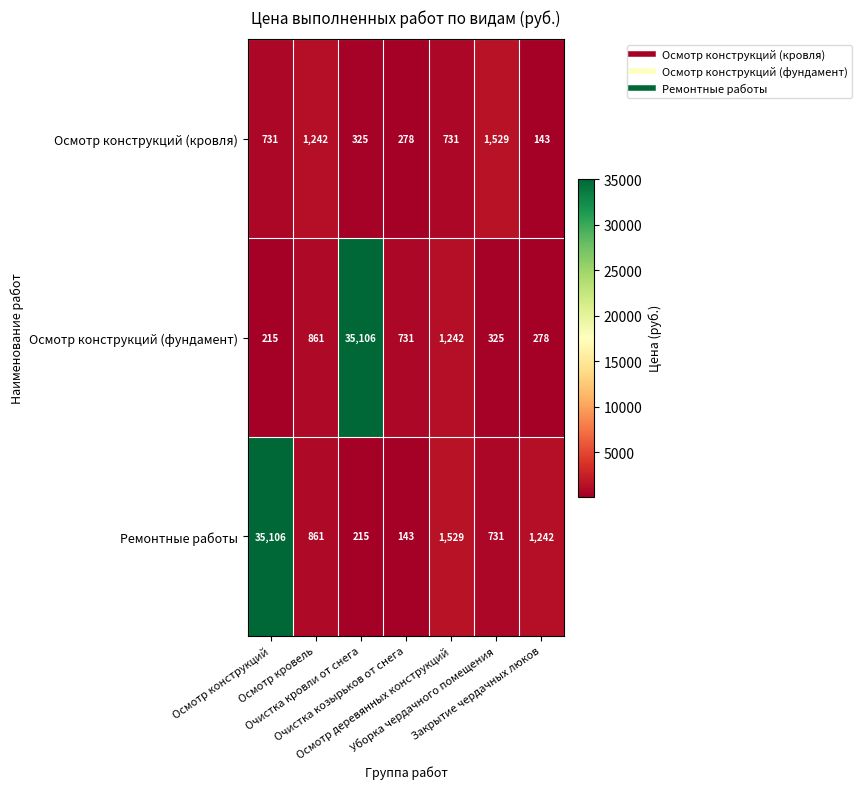

Which series has the largest range (max minus min)?

Ремонтные работы